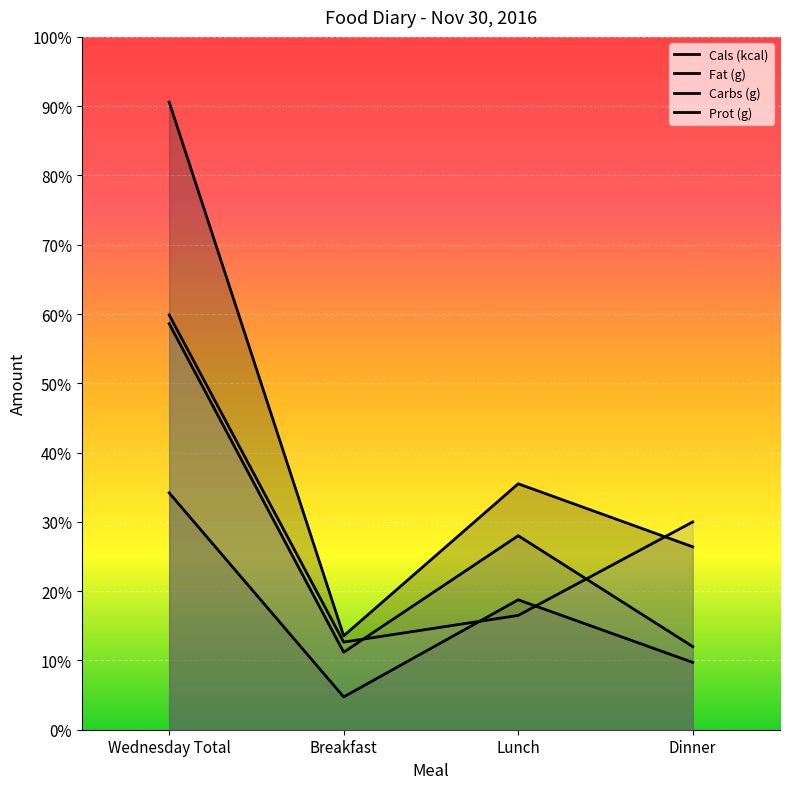

What is the difference between the Carbs (g) values at Dinner and Wednesday Total?

932.3